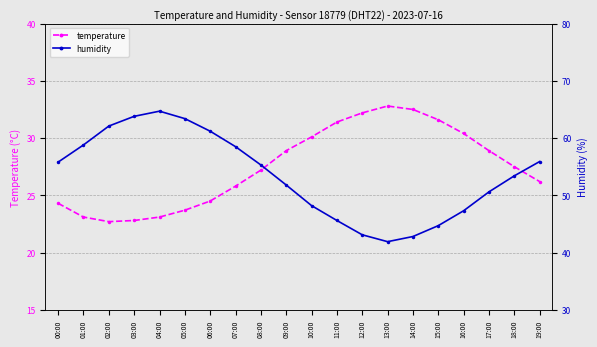

True or false: humidity and temperature cross at least once.

False